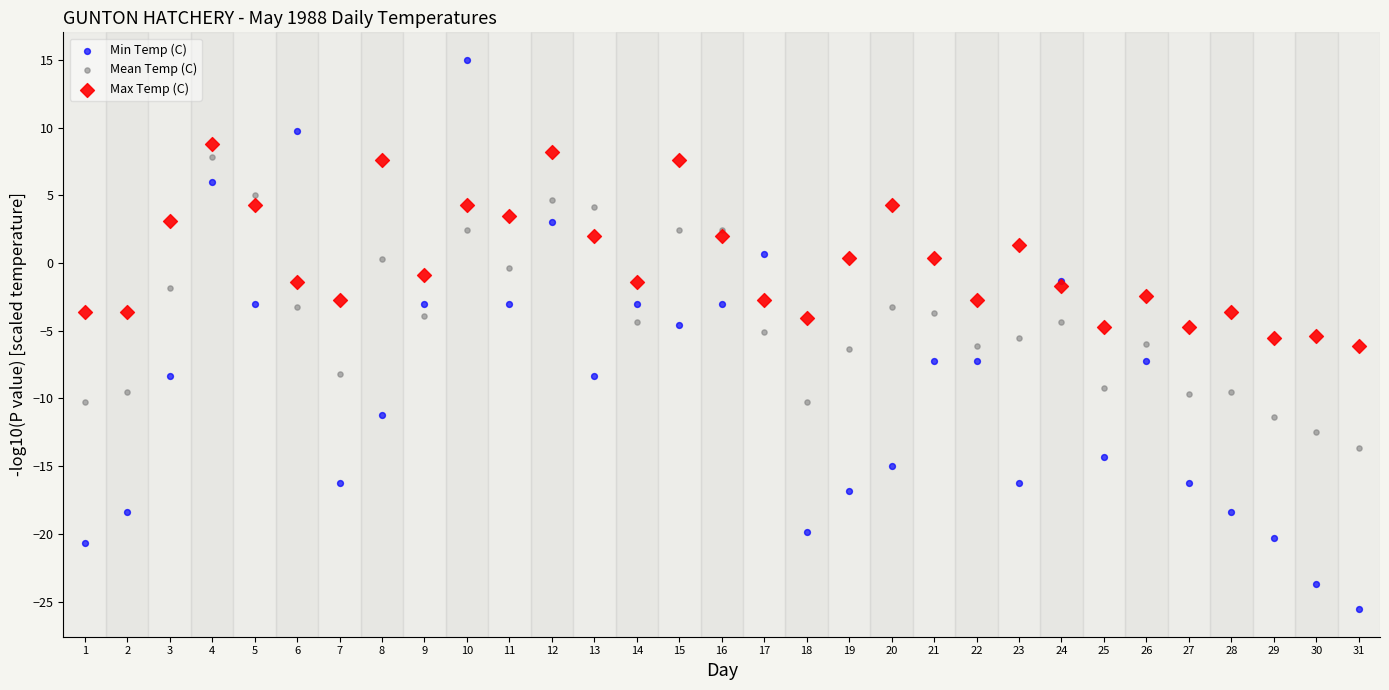

Which series has the widest spread of Y values?

Min Temp (C)